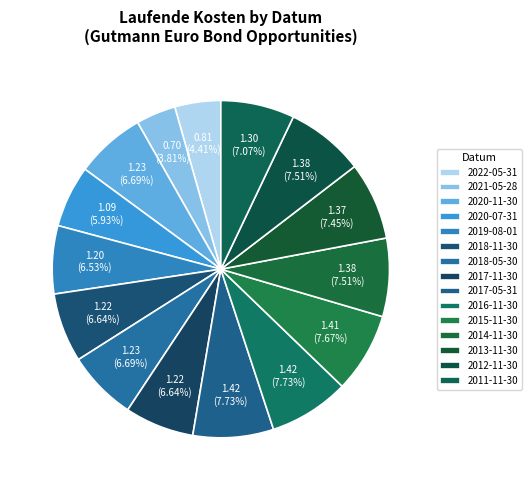

Does any single category account for the majority?

No